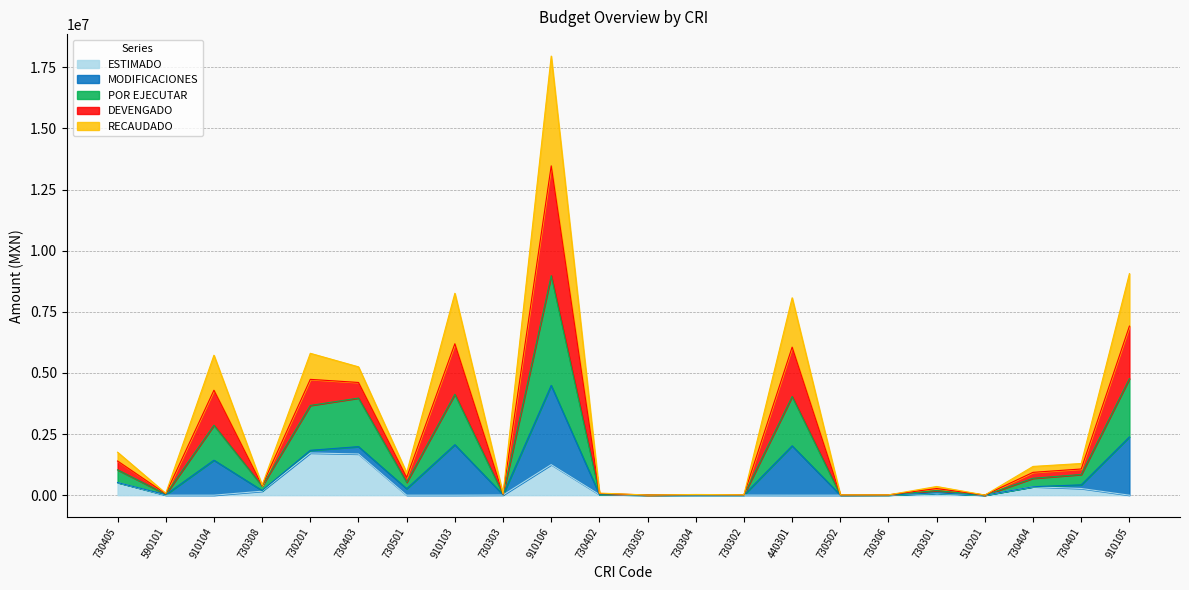

Does the chart display data point markers on the line(s)?

No